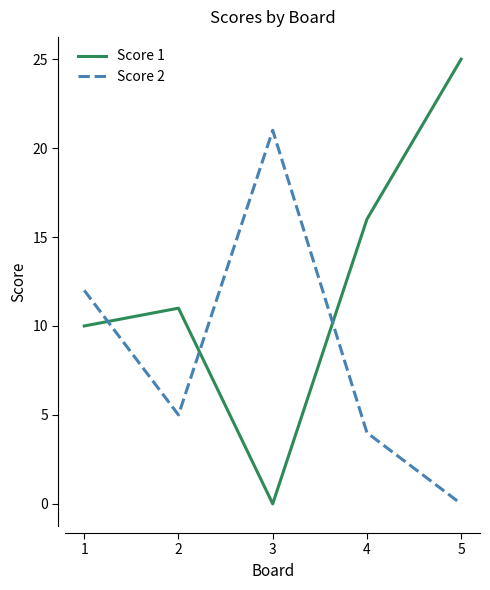

Where is Score 2 nearest to the value 10?

1